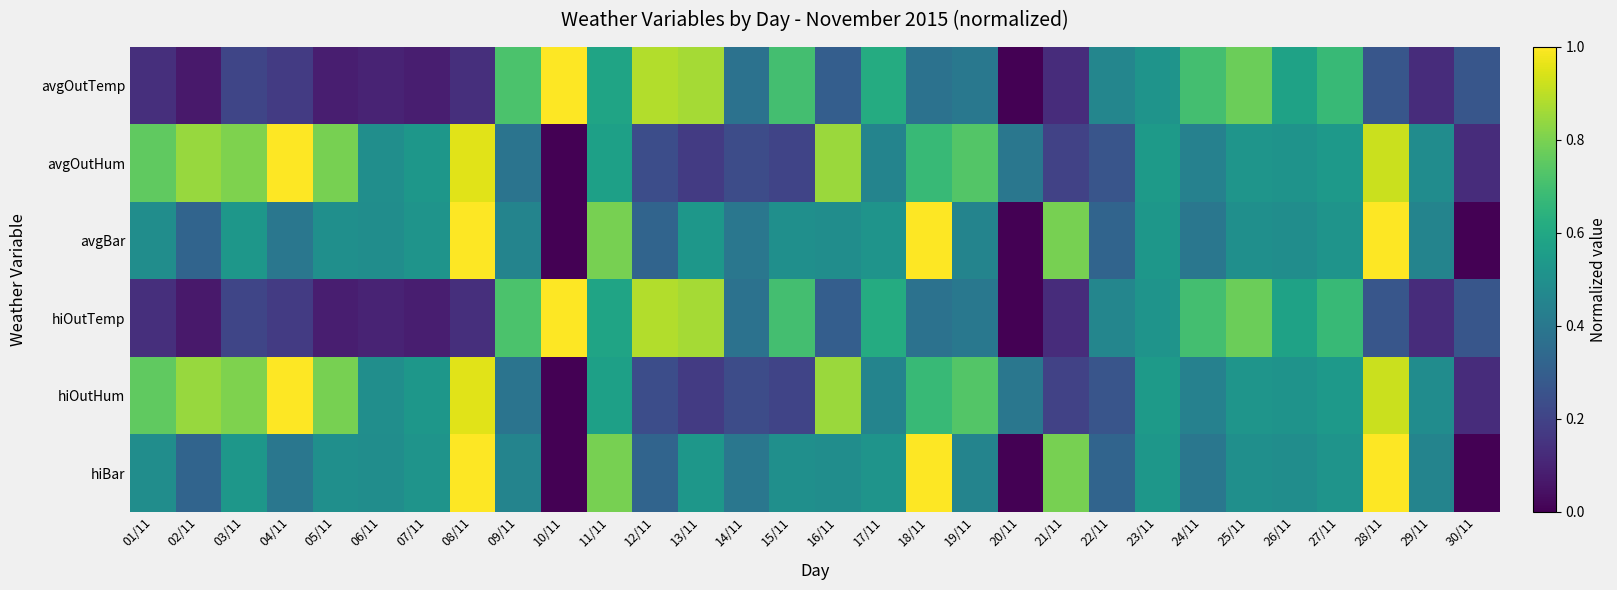

What is the maximum value shown in the chart?

1.0